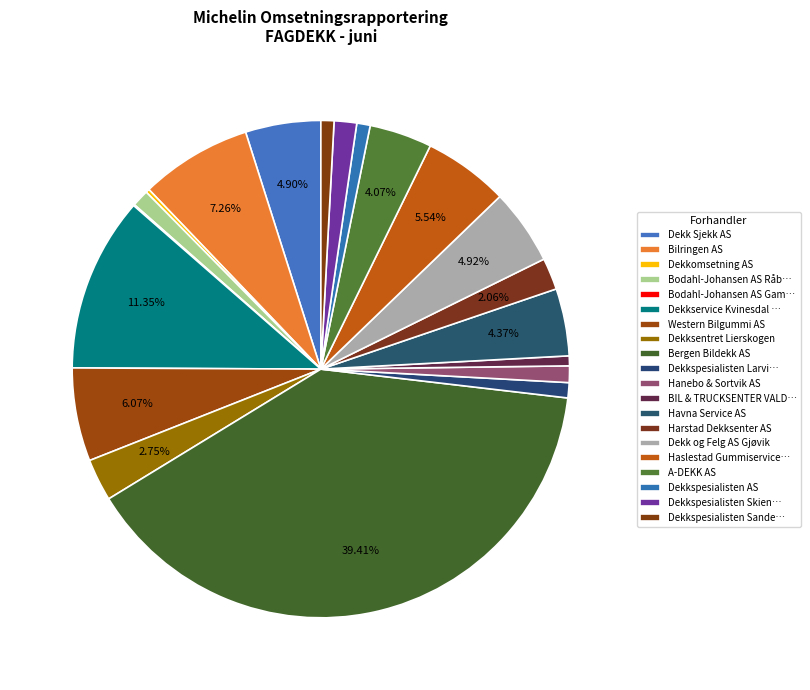

Which slice is the smallest?

Bodahl-Johansen AS Gamle Fredrikstad